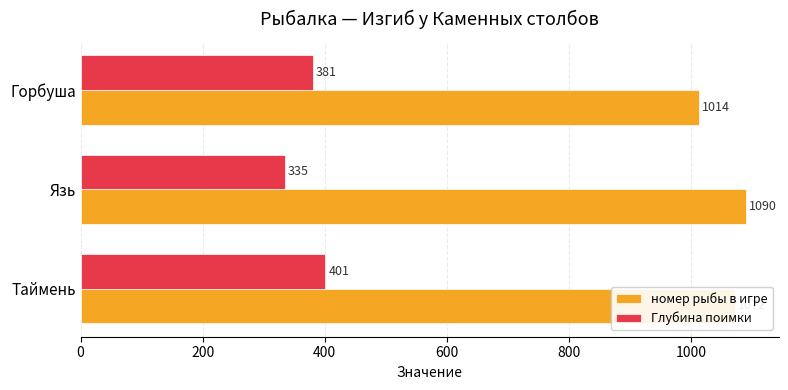

The value of номер рыбы в игре at Таймень is 1072. True or false?

True